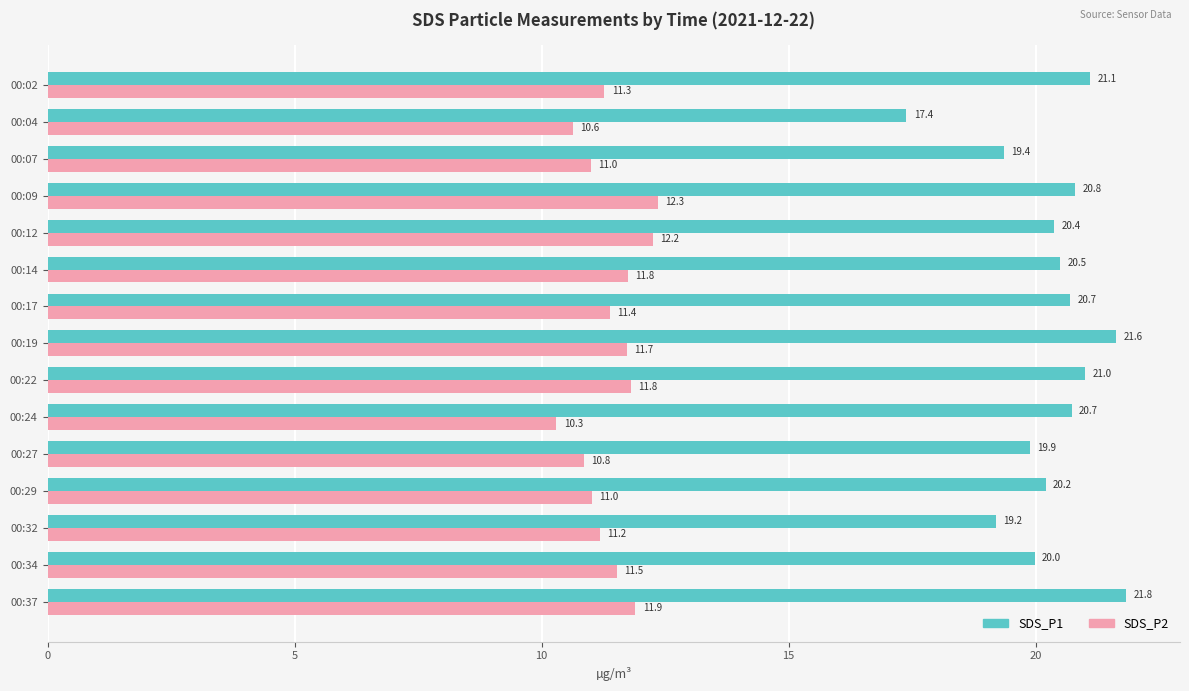

Which series has the widest spread of values?

SDS_P1